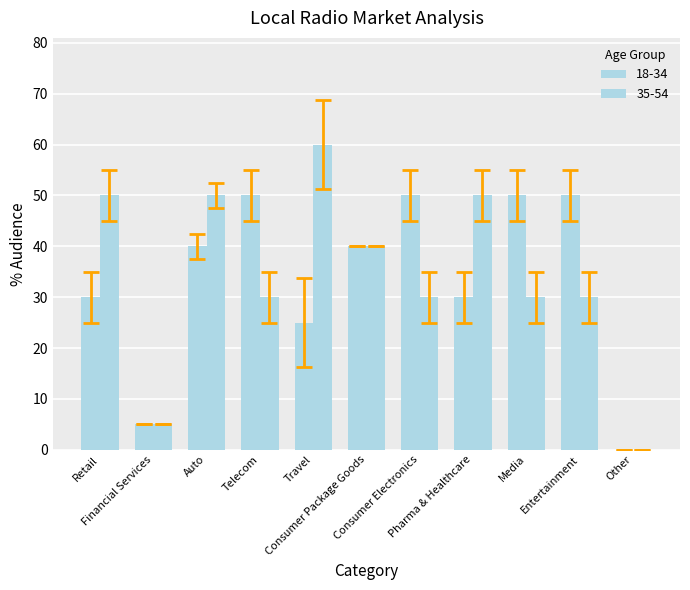

Reading left to right, list all the values displayed in this chart.

18-34: 30	5	40	50	25	40	50	30	50	50	0
35-54: 50	5	50	30	60	40	30	50	30	30	0